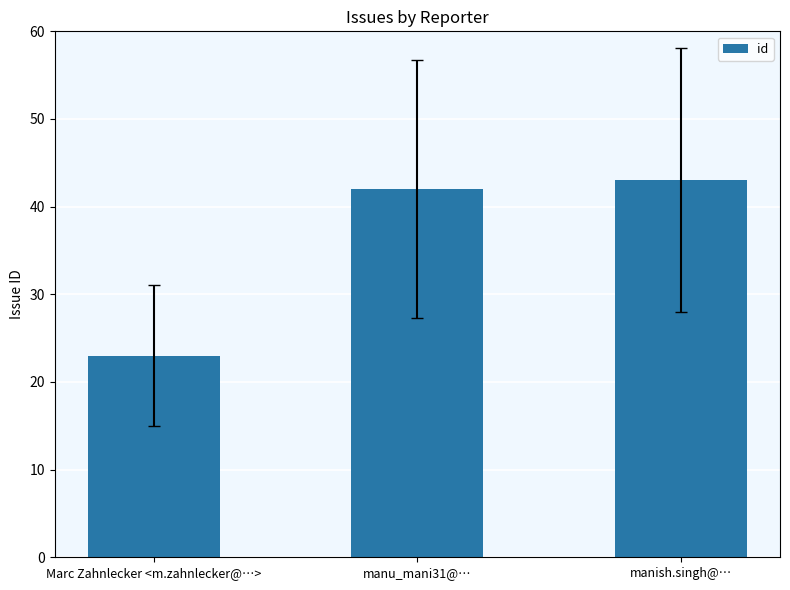

Does the chart contain stacked bars?

No